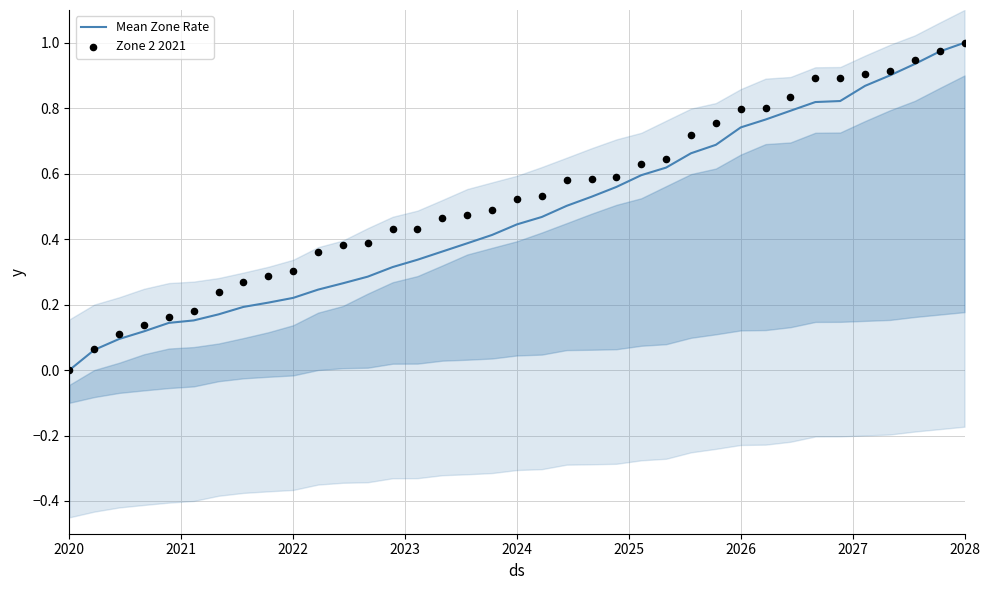

At which label does Mean Zone Rate reach its minimum?

2020